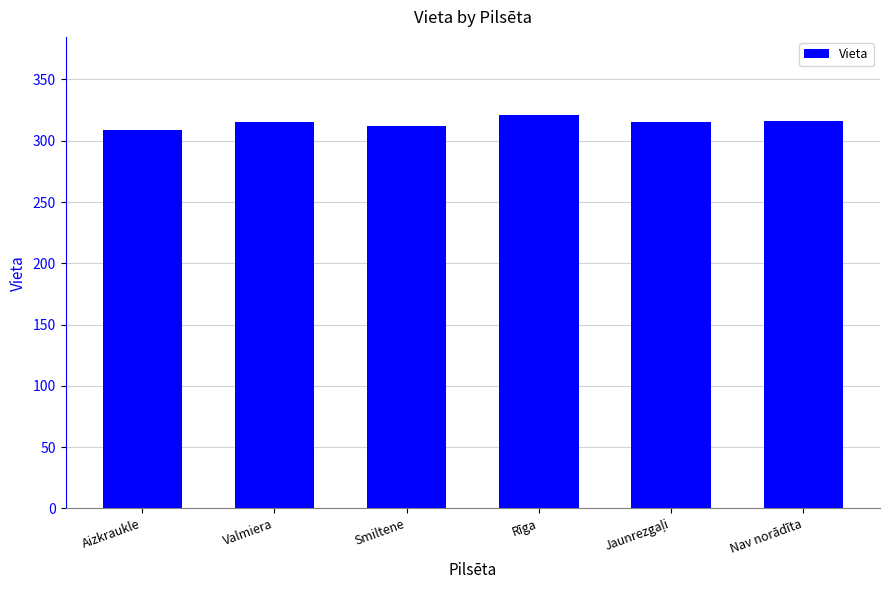

What is the approximate value at Valmiera?

315.5